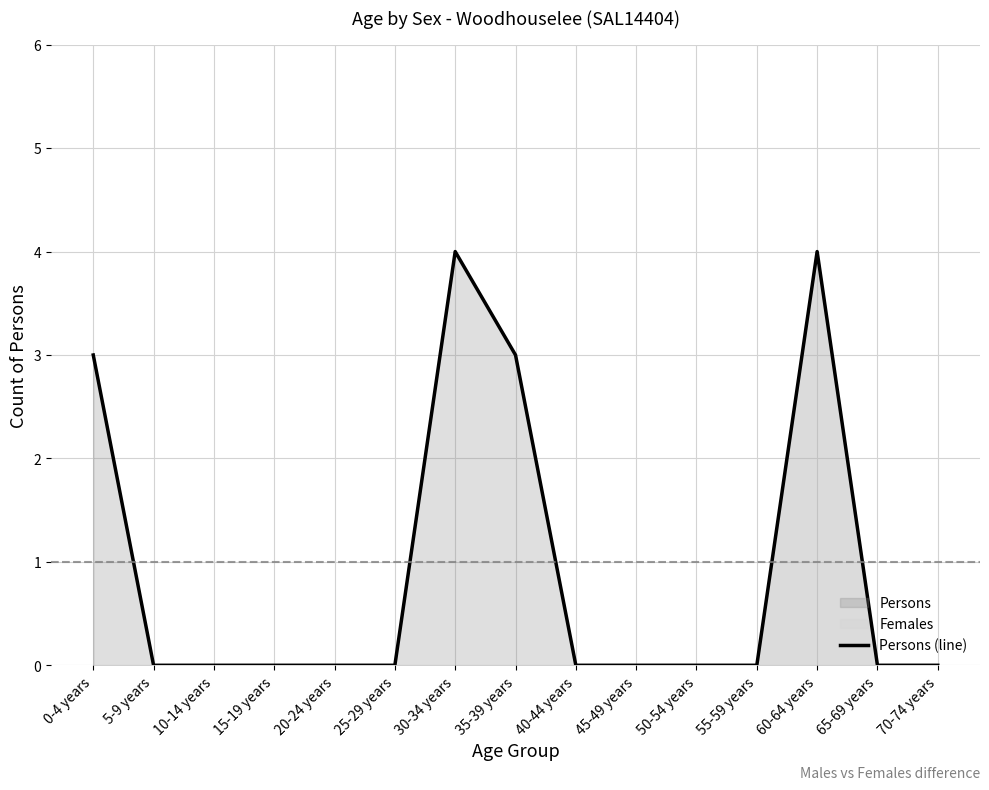

What position from the left is 55-59 years?

12